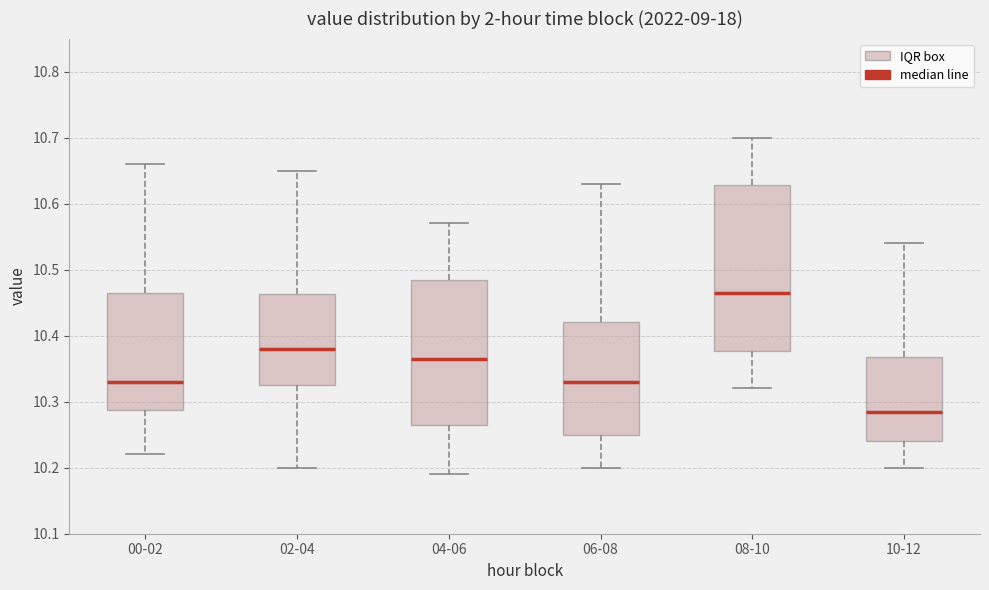

Which box is the tallest, from its lower edge to its upper edge?

08-10